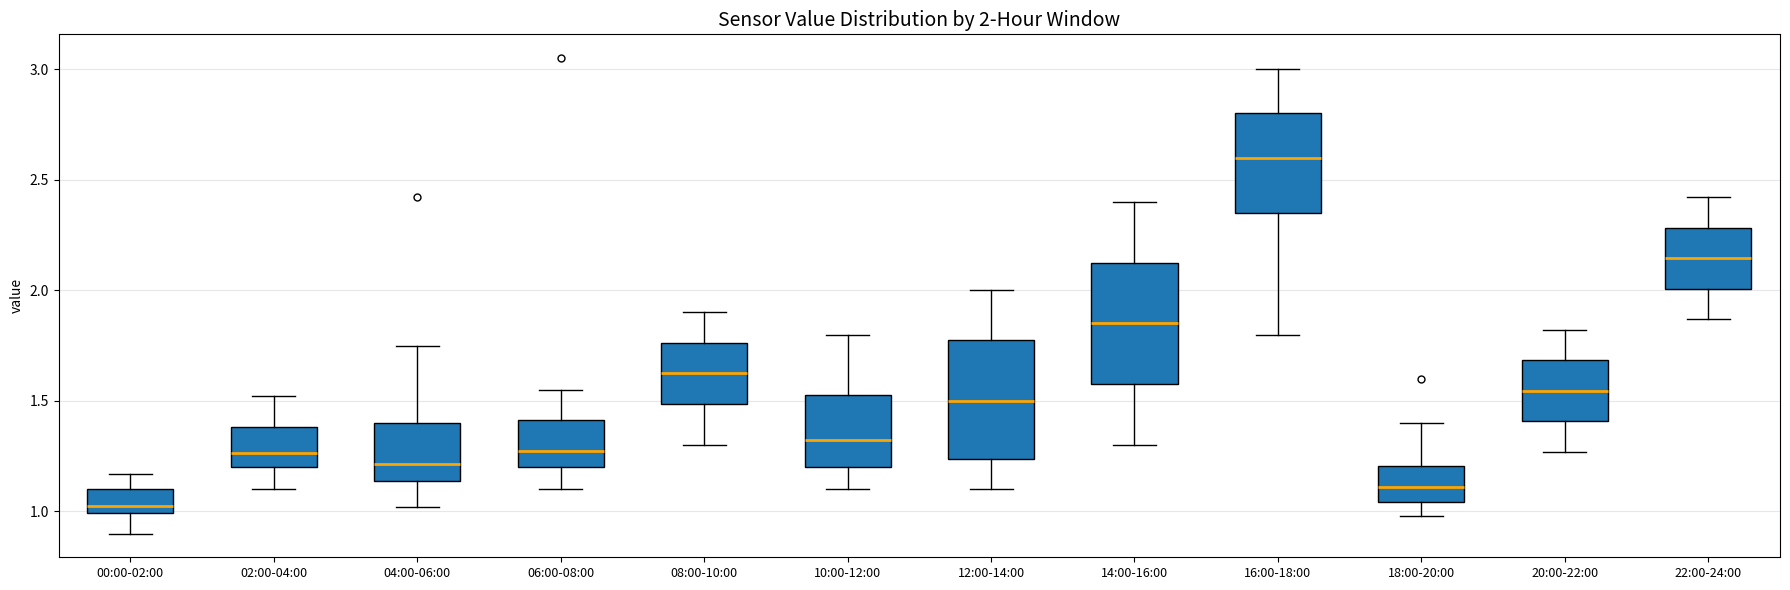

Which box's median line is the lowest?

00:00-02:00